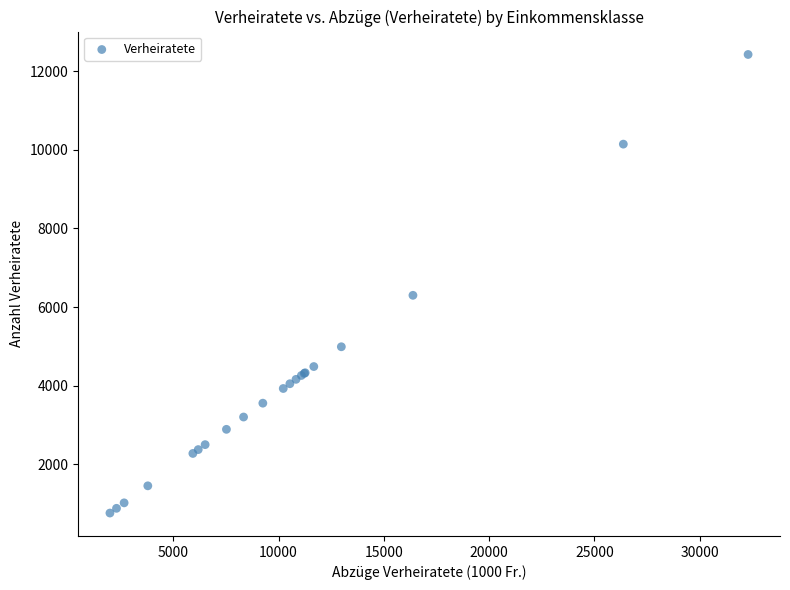

What Y value in the scatter plot is closest to 6593?

6300